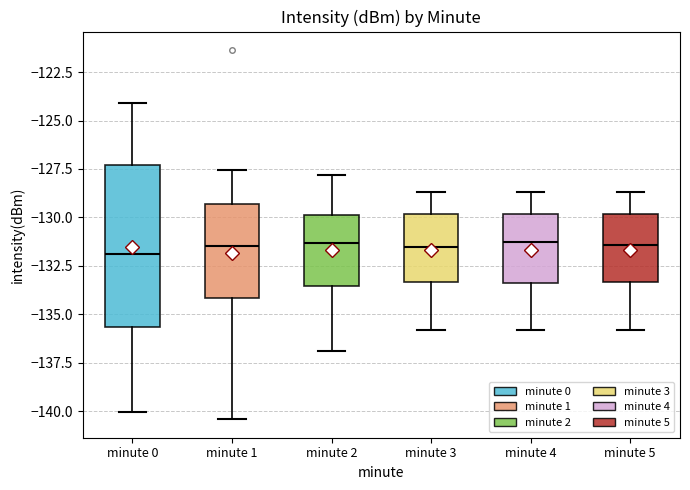

Reading left to right, read every box against the y-axis: the position of its median line, the range the box covers, and the ends of its whiskers. The values are not printed on the chart, so give them approximately, as read against the axis.

minute 0: median -132.0, box -135.5 to -127.5, whiskers -140.0 to -124.0
minute 1: median -131.5, box -134.0 to -129.5, whiskers -140.5 to -127.5
minute 2: median -131.5, box -133.5 to -130.0, whiskers -137.0 to -128.0
minute 3: median -131.5, box -133.5 to -130.0, whiskers -136.0 to -128.5
minute 4: median -131.0, box -133.5 to -130.0, whiskers -136.0 to -128.5
minute 5: median -131.5, box -133.5 to -130.0, whiskers -136.0 to -128.5